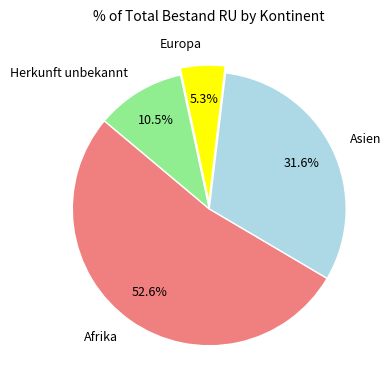

To the nearest percent, what is the difference between the Europa and Asien slice percentages?

26%